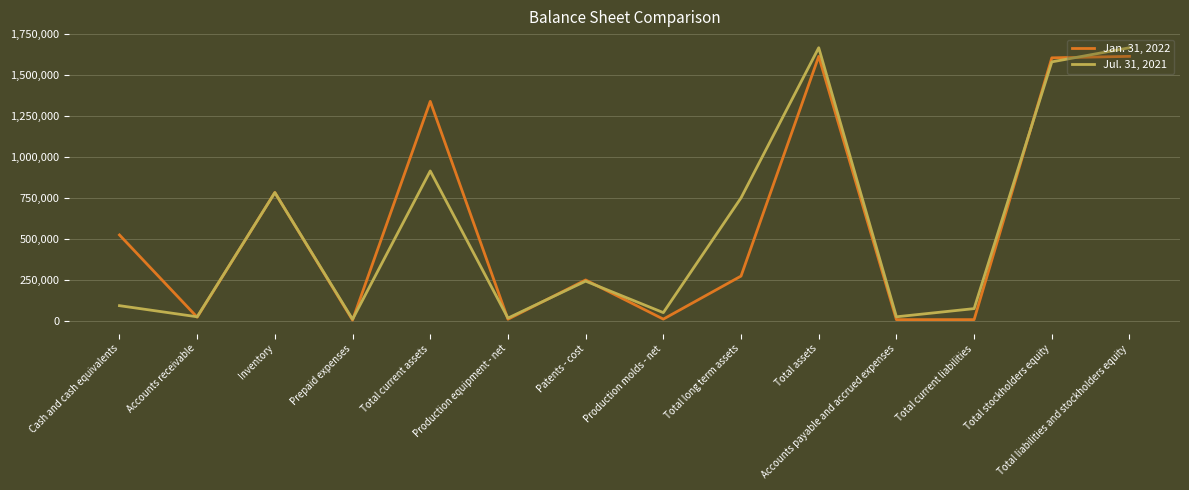

Rank the series by their maximum value, from lowest to highest.

Jan. 31, 2022, Jul. 31, 2021